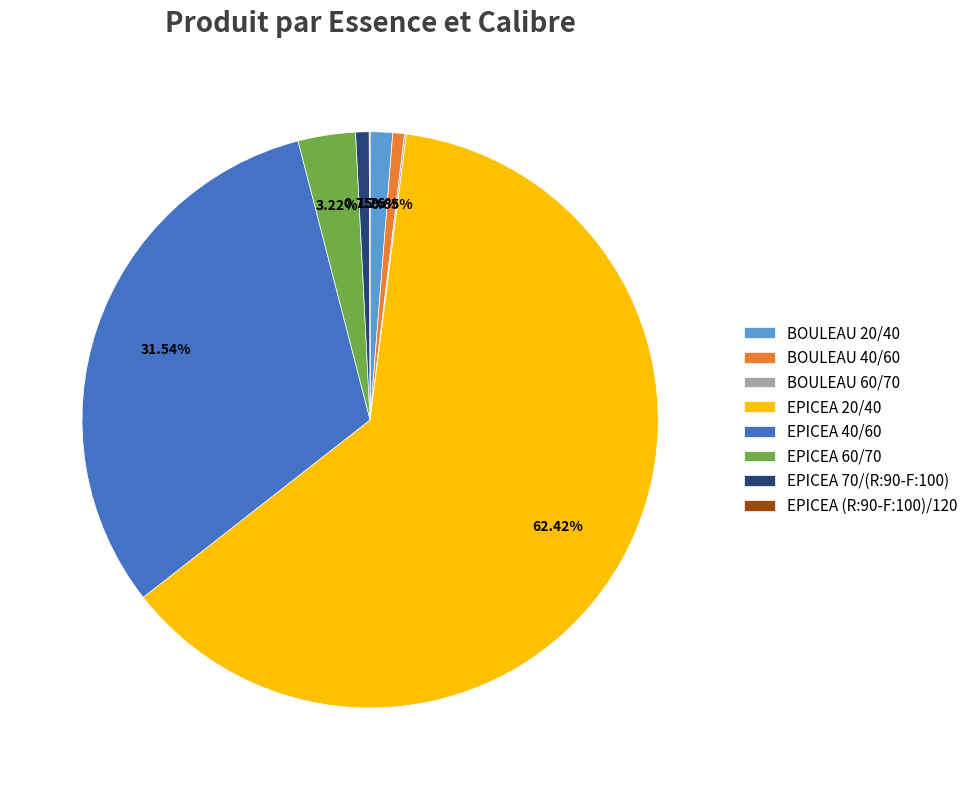

Does BOULEAU 20/40 account for over 50% of the chart?

No